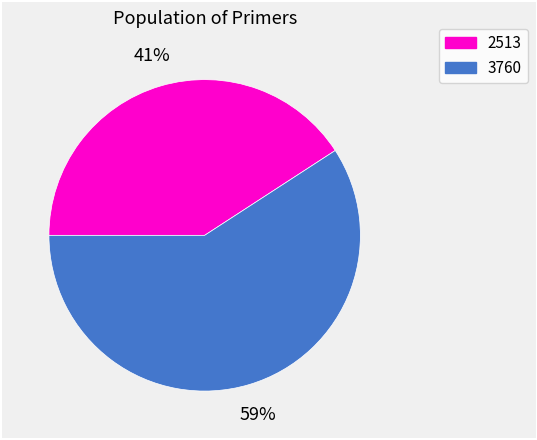

How many segments does this pie chart have?

2